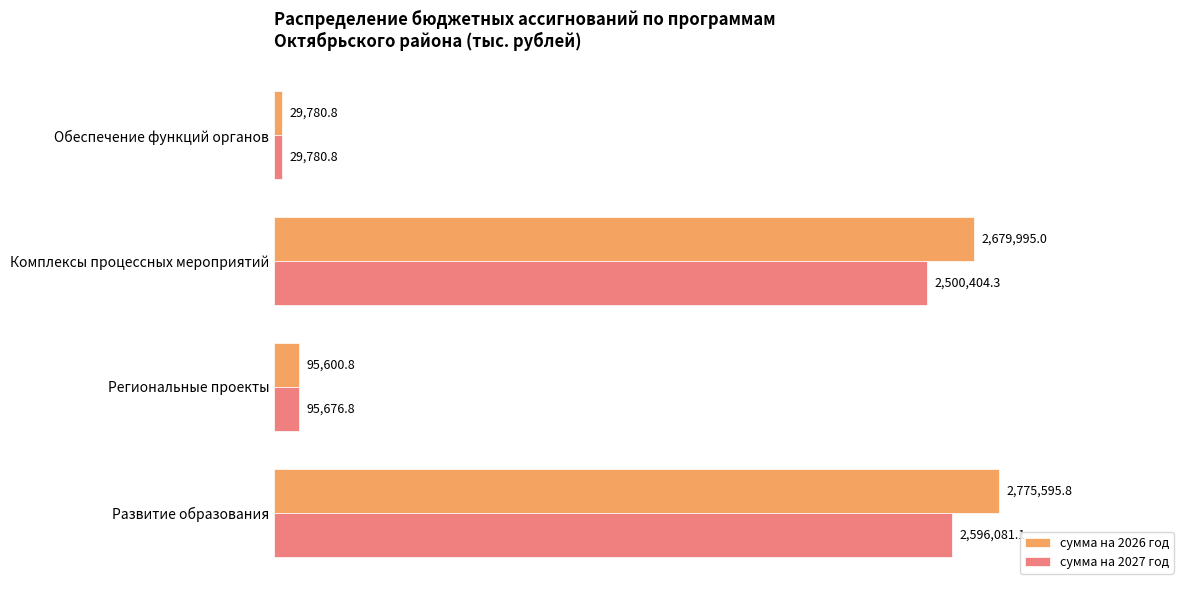

What are all the series names shown in the legend?

сумма на 2026 год, сумма на 2027 год